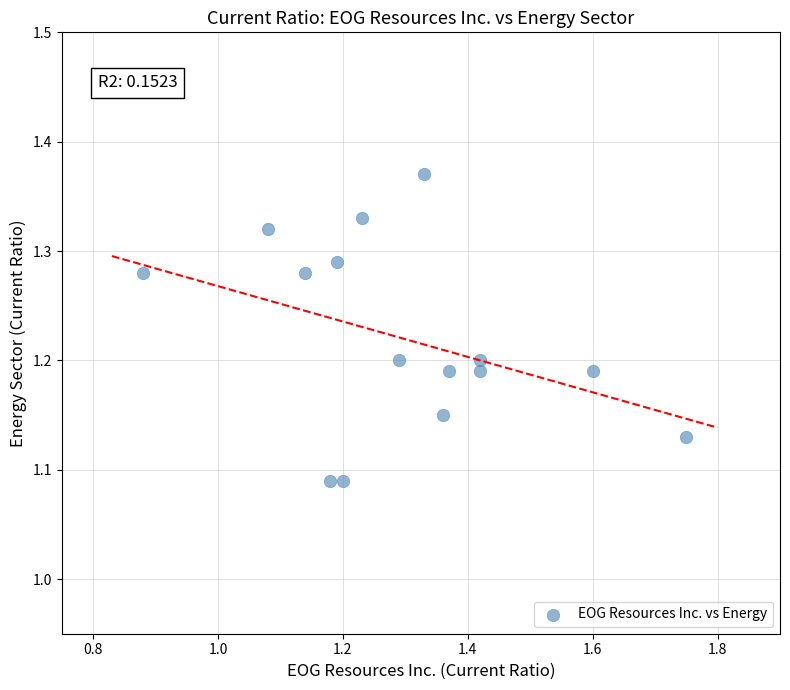

What is the range of Y values (max minus min)?

0.3